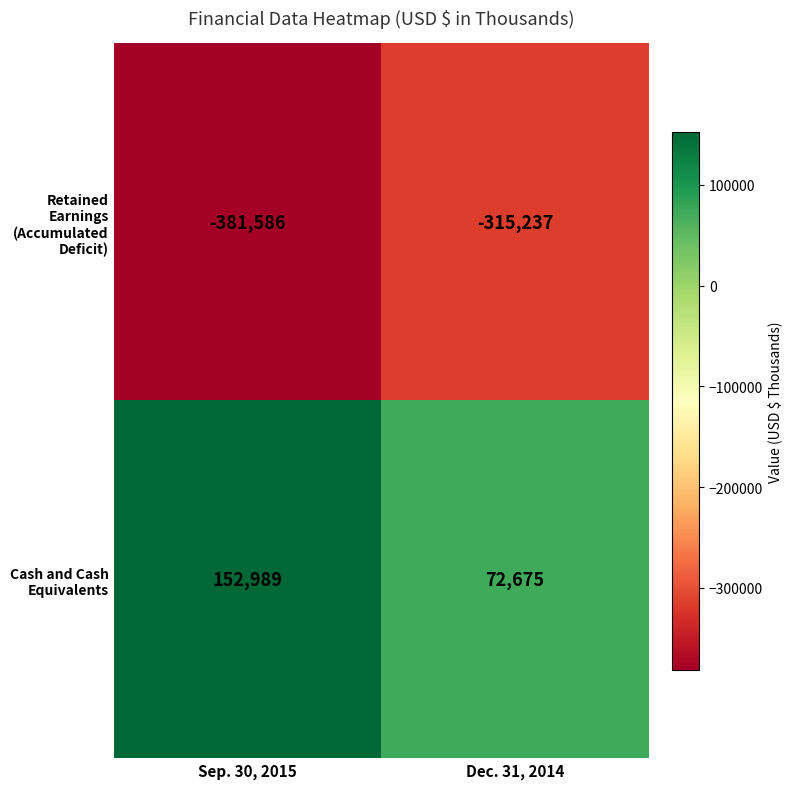

Is it true that Cash and Cash Equivalents equals 227776 at Sep. 30, 2015?

False